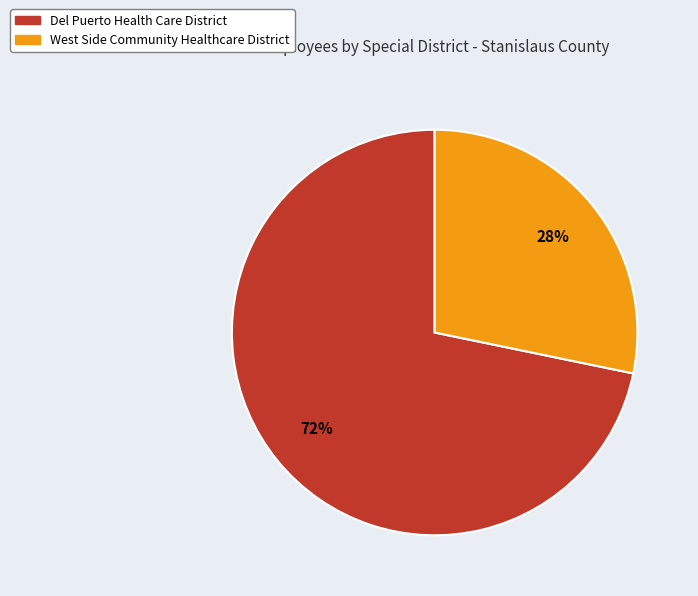

Rank the categories by value from lowest to highest.

West Side Community Healthcare District, Del Puerto Health Care District